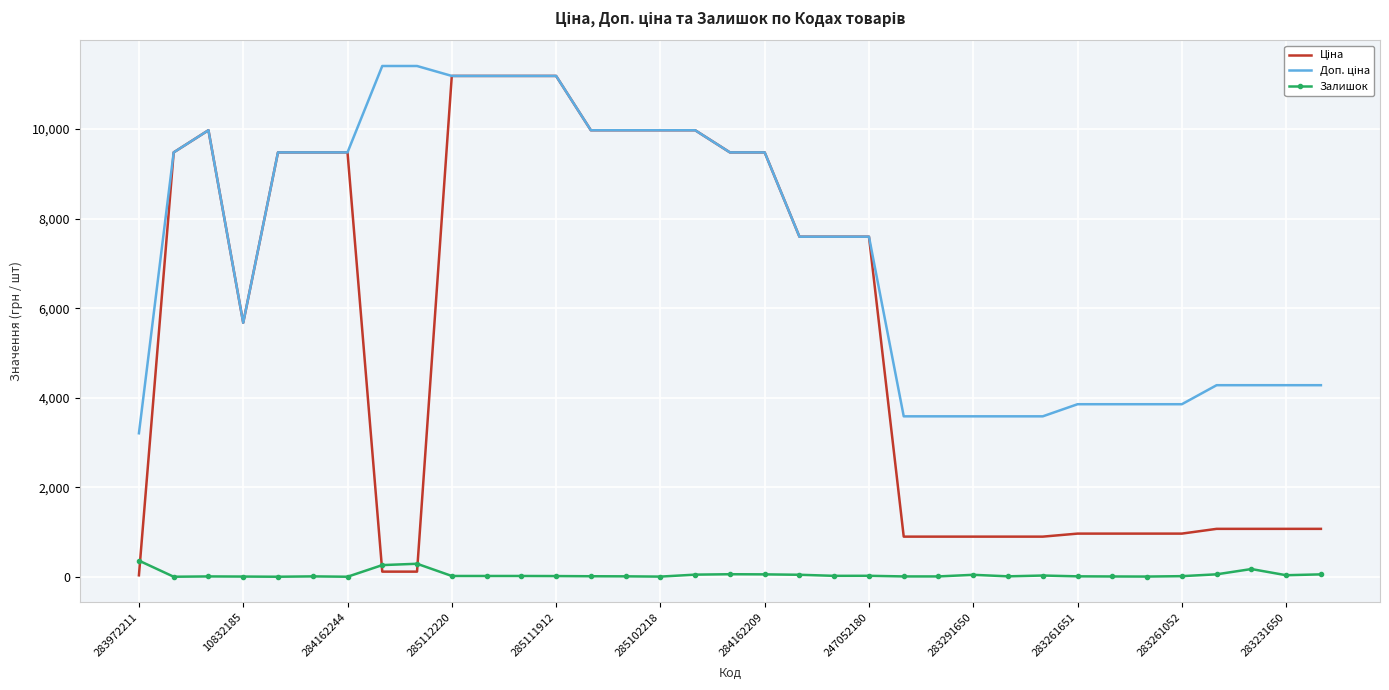

What is the maximum value shown in the chart?

11410.0